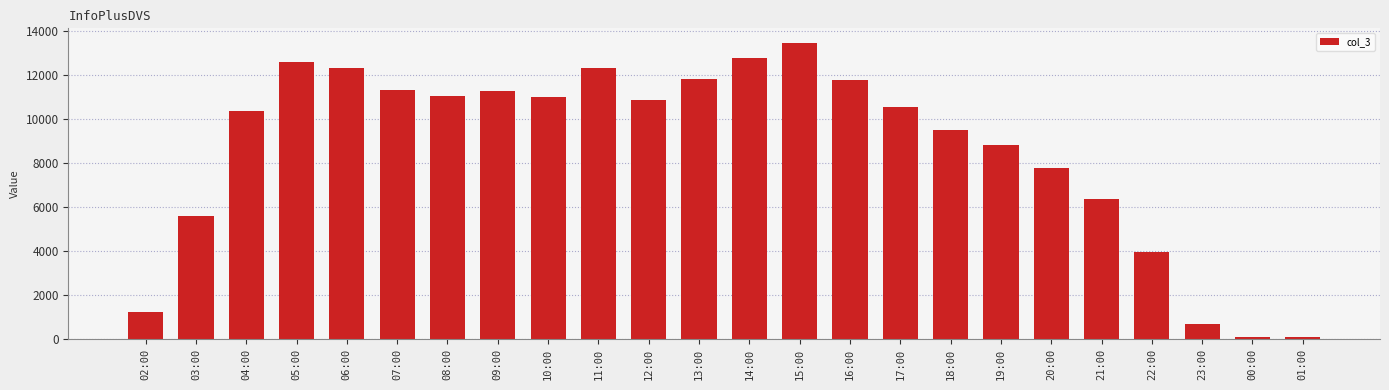

Is it true that the value at 22:00 is 3945?

True